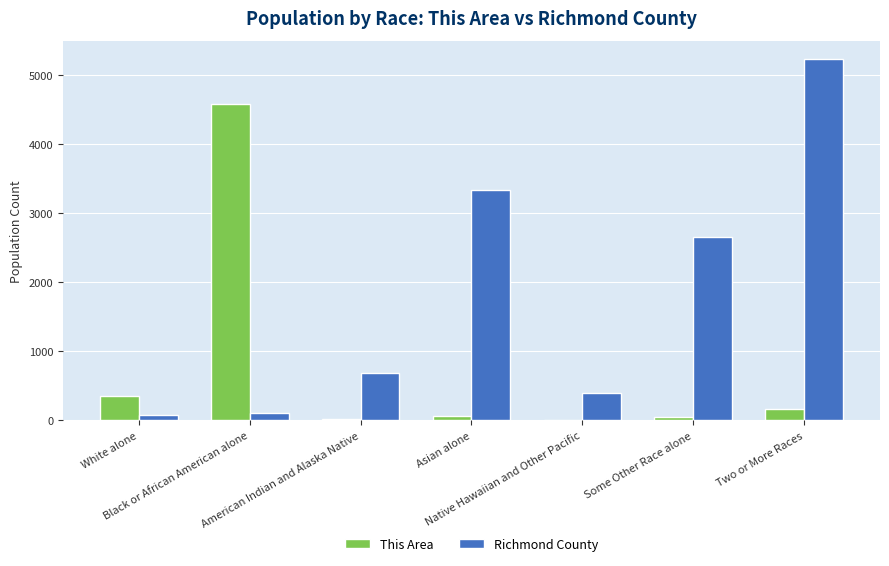

The Richmond County series shows 5230 at Two or More Races. True or false?

True